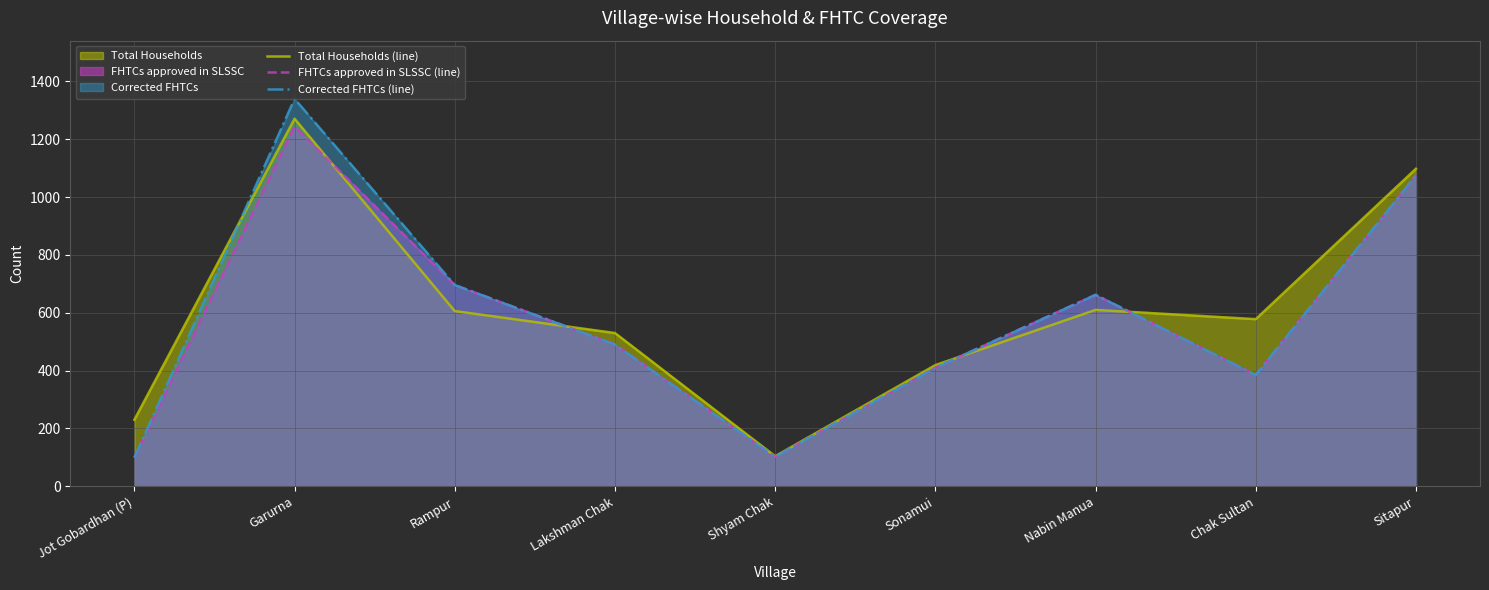

What is the minimum value shown in the chart?

99